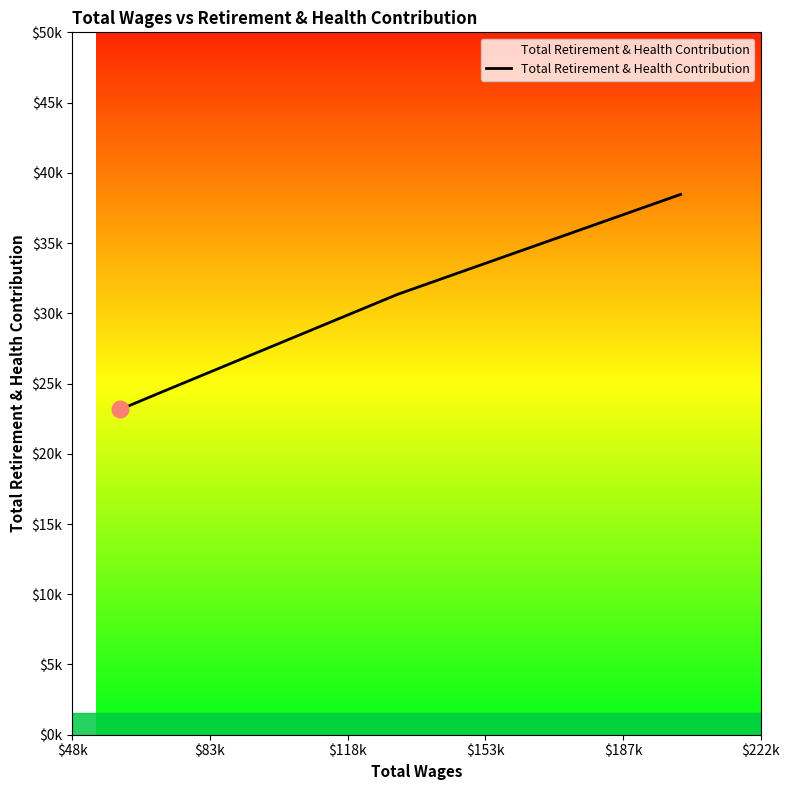

What is the sum of all values?

118405